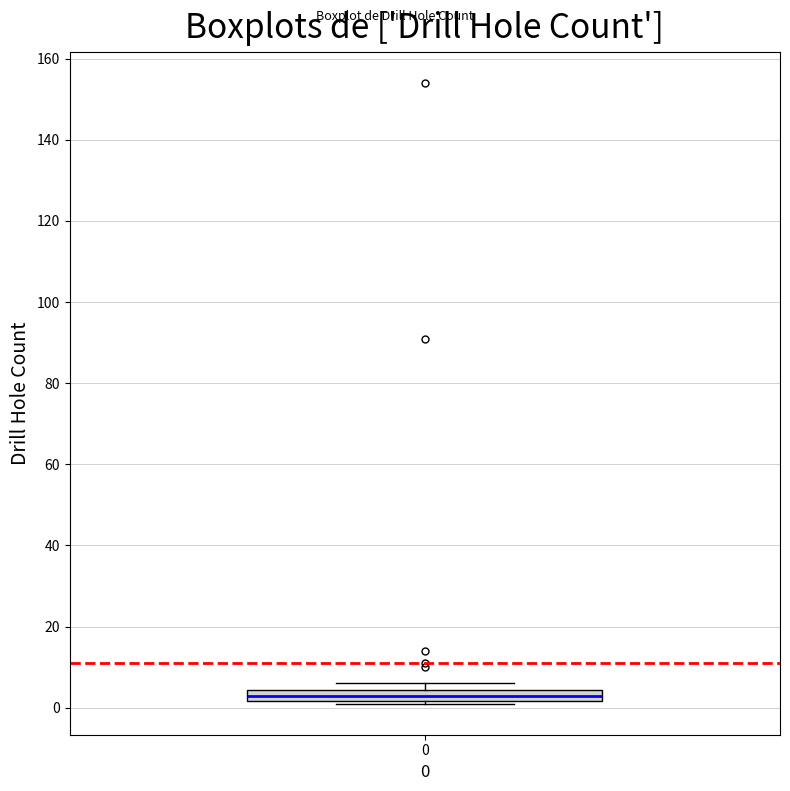

Where is the lower edge of the box at x = 0 on the y-axis? The values are not printed on the chart, so give them approximately, as read against the axis.

2